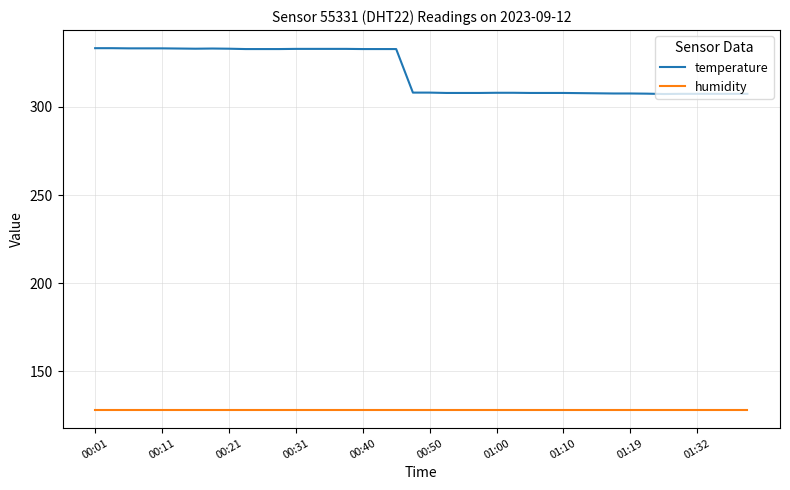

What is the lowest value of the temperature series?

307.3